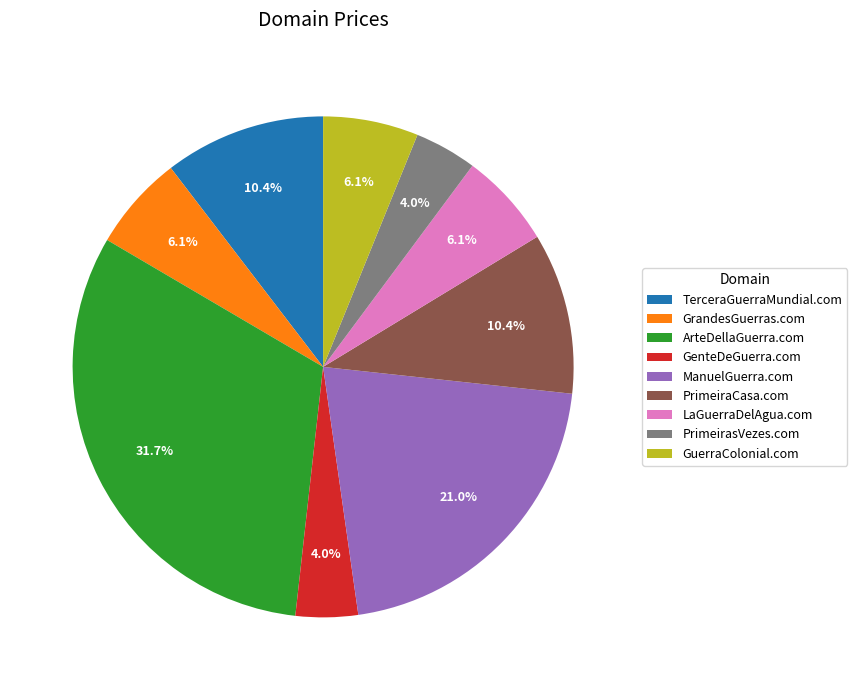

Which has a higher value, ManuelGuerra.com or GenteDeGuerra.com?

ManuelGuerra.com